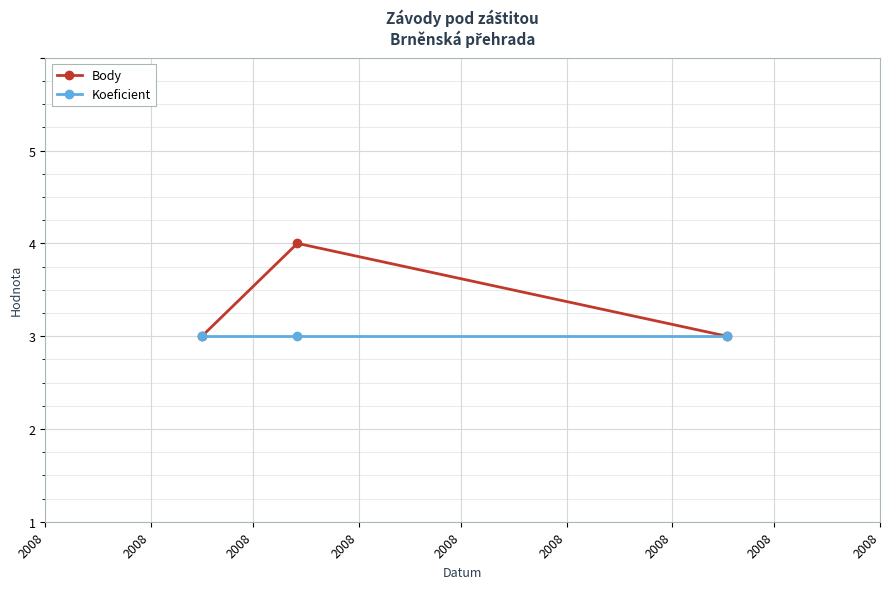

Is this an area chart (filled region under the line)?

No